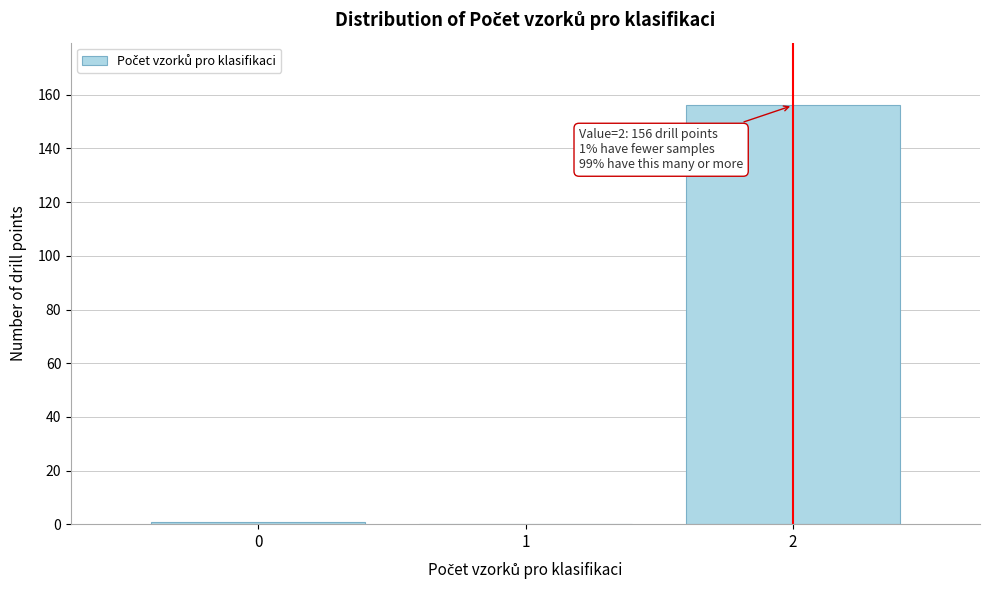

Over which range of the x-axis is the bar tallest?

1.5 to 2.5